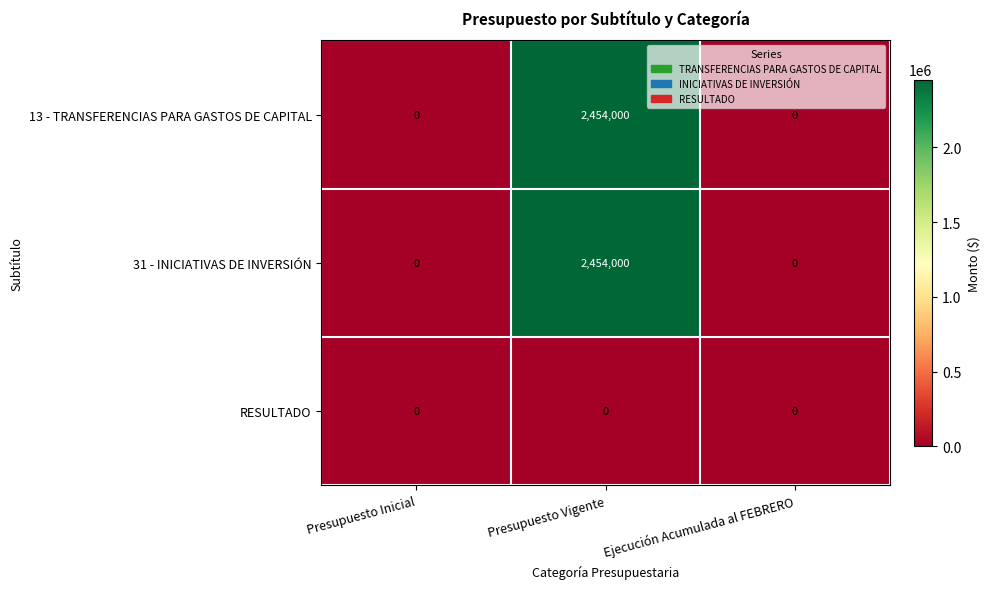

At which category does the chart reach its peak across all series?

Presupuesto Vigente